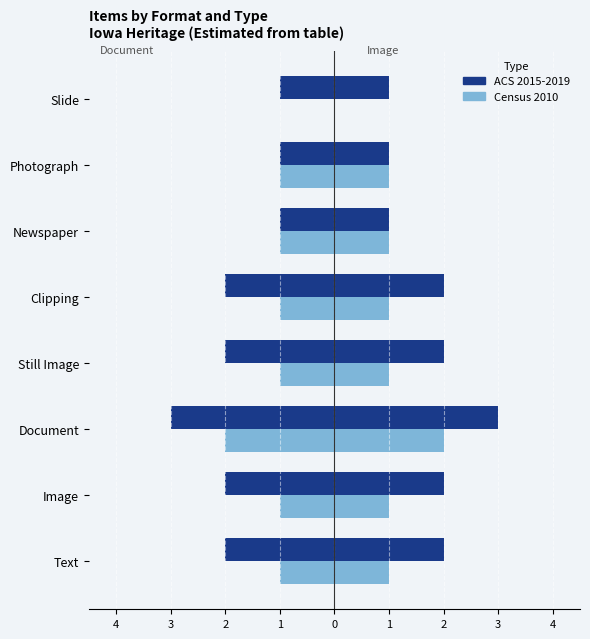

What is the lowest value of the Census 2010 series?

-2